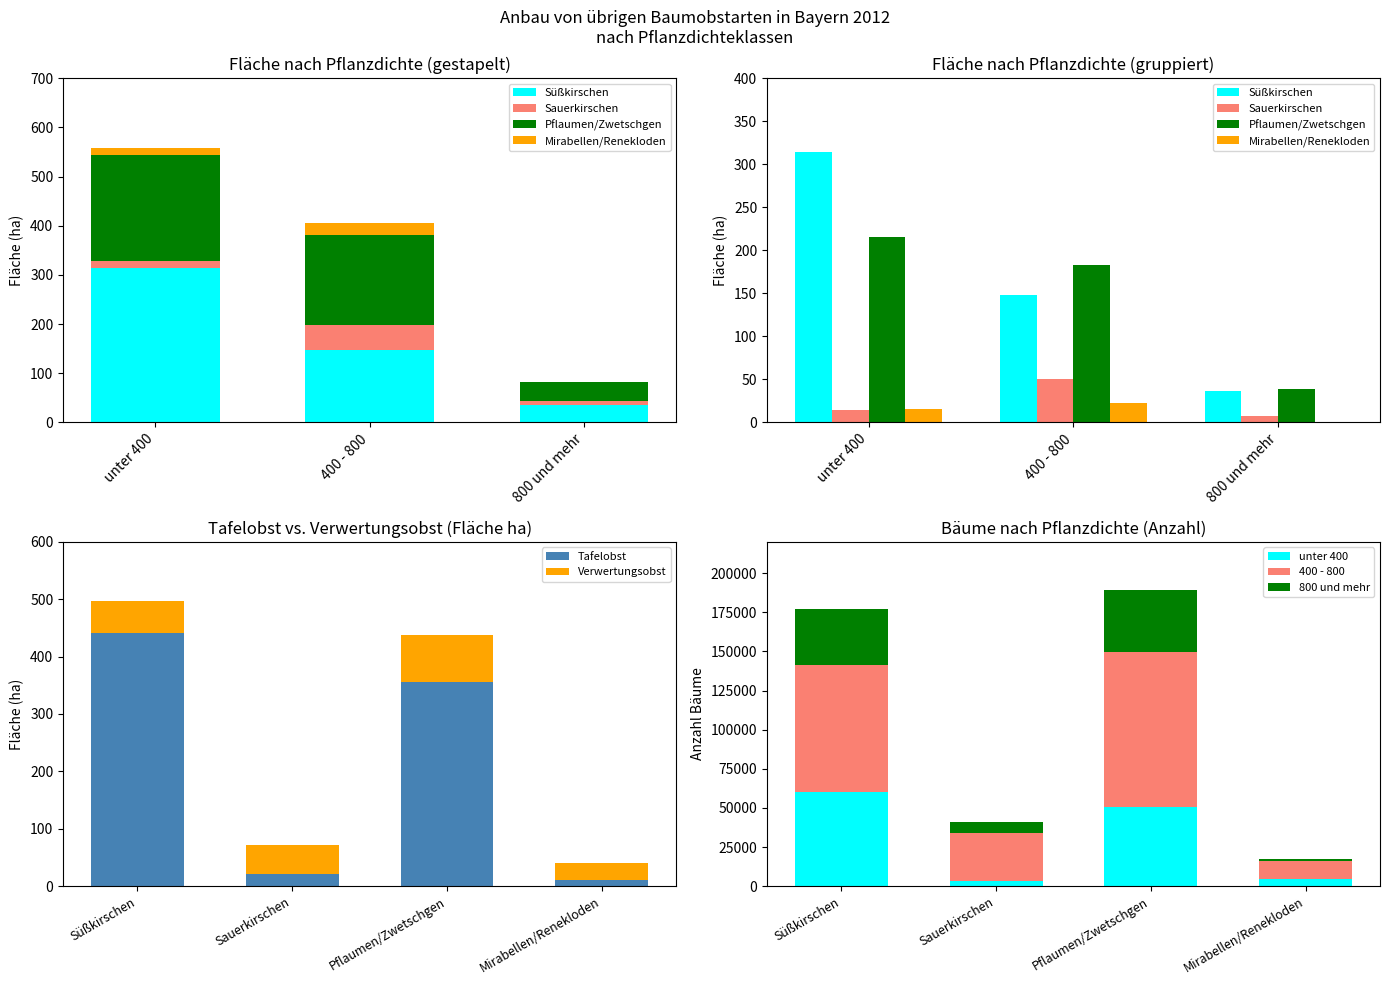

The value of Süßkirschen at unter 400 is 314. True or false?

True